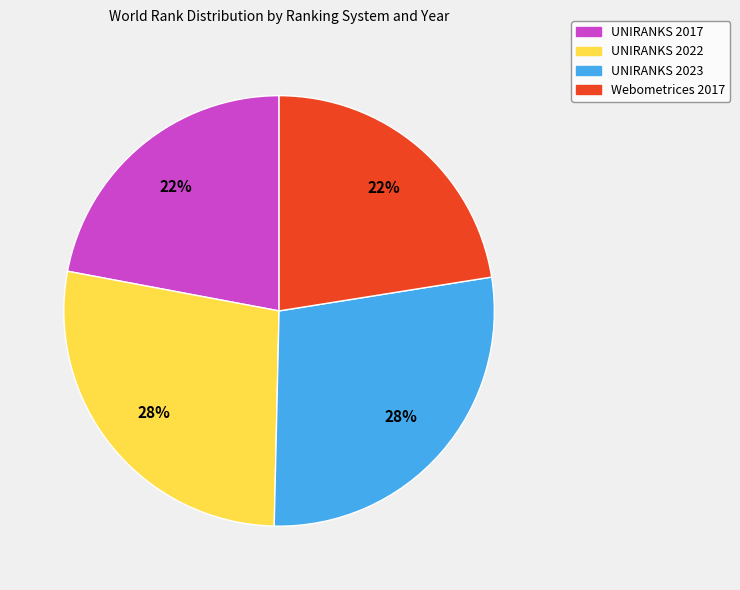

Is it true that Webometrices 2017 is 34% of the pie?

False